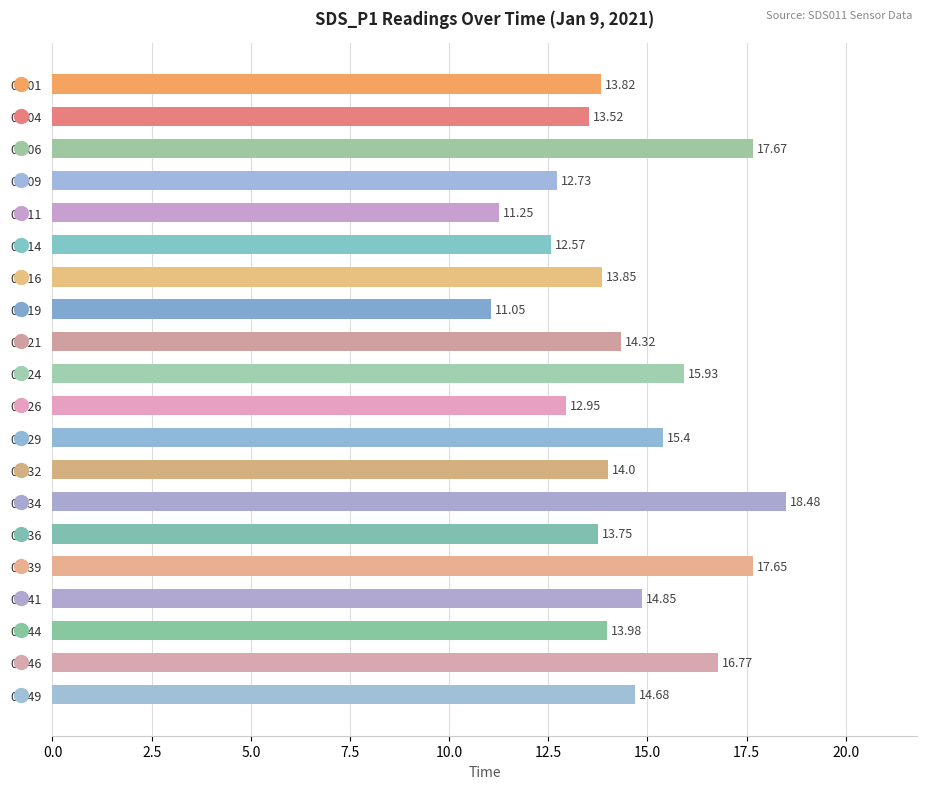

List the labels in order of value, largest first.

00:34, 00:06, 00:39, 00:46, 00:24, 00:29, 00:41, 00:49, 00:21, 00:32, 00:44, 00:16, 00:01, 00:36, 00:04, 00:26, 00:09, 00:14, 00:11, 00:19